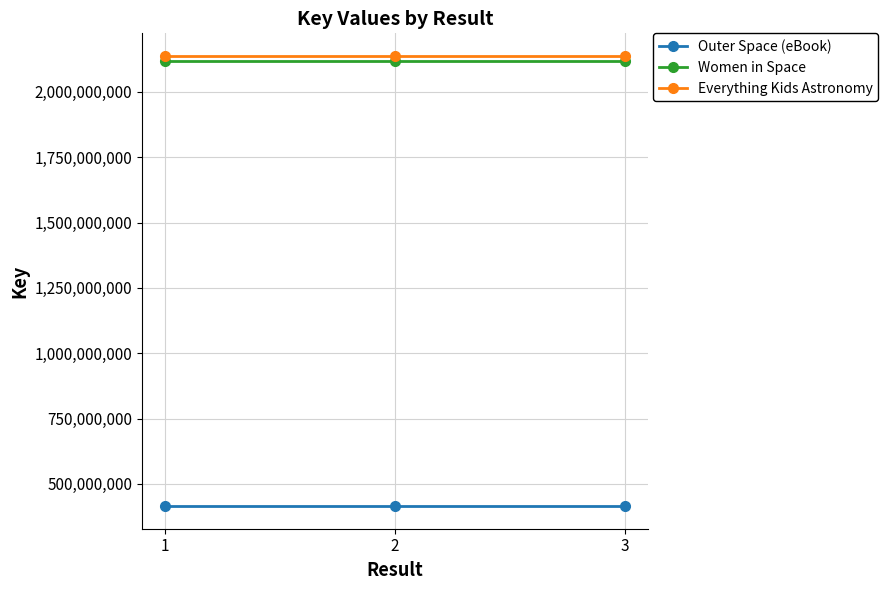

How many data points does each series have?

3